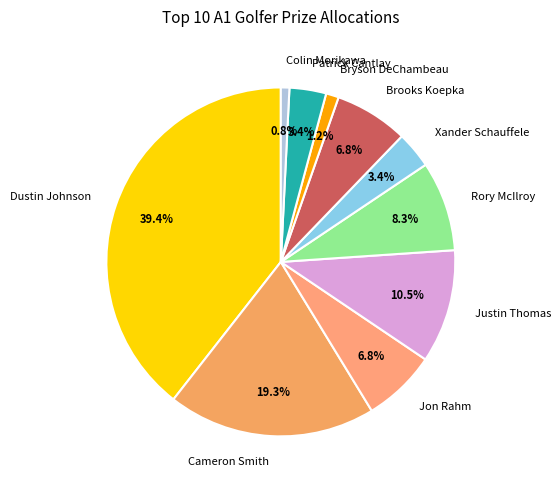

Is the sum of Xander Schauffele and Jon Rahm greater than half?

No